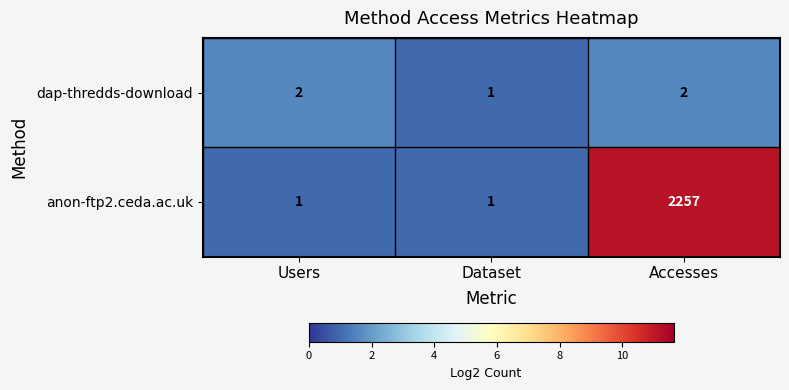

True or false: dap-thredds-download has a value of 2 at Users.

True